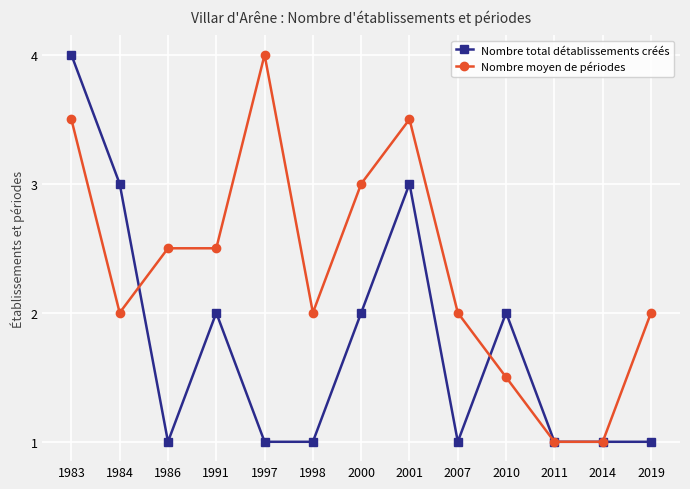

What is the total value across all series at 1984?

5.0